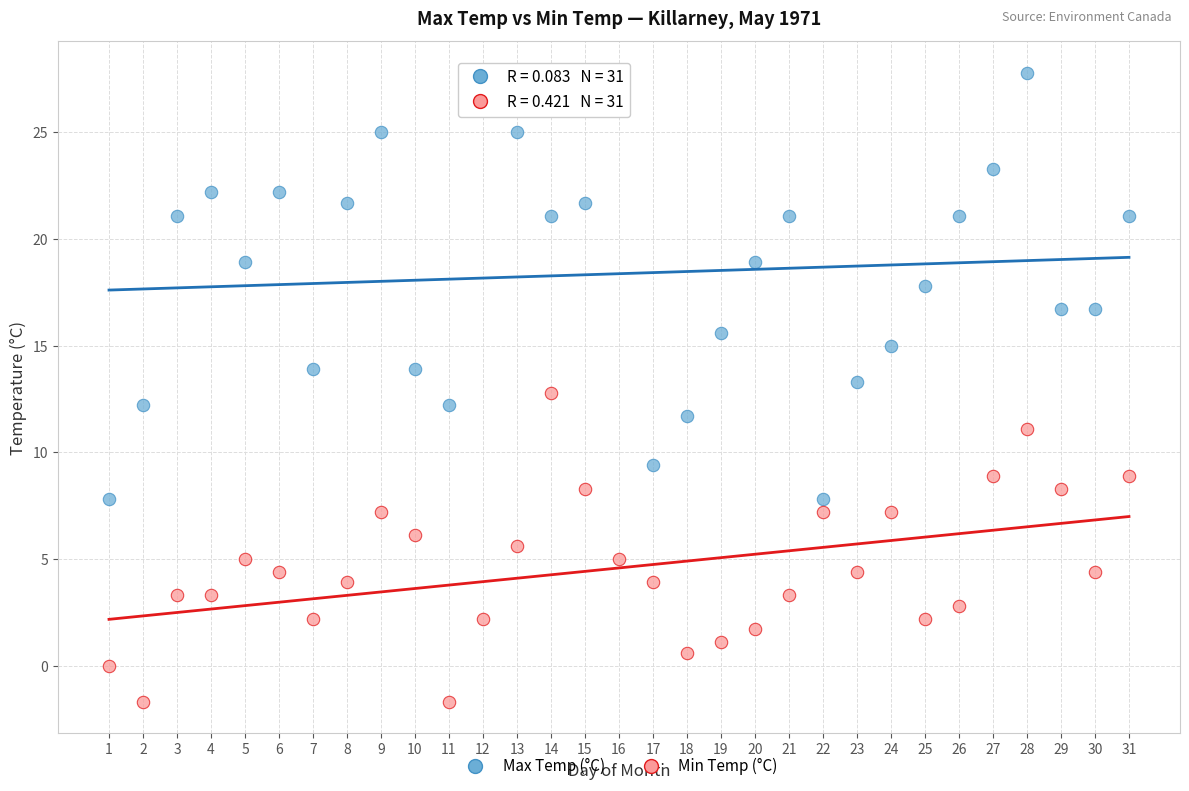

Which series reaches the minimum Y coordinate?

Min Temp (°C)